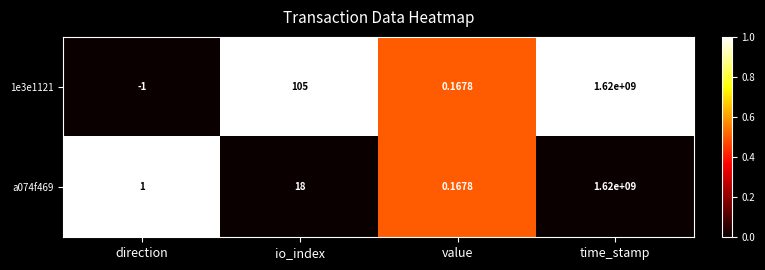

Is the value of 1e3e1121 at time_stamp greater than the value of a074f469 at direction?

Yes